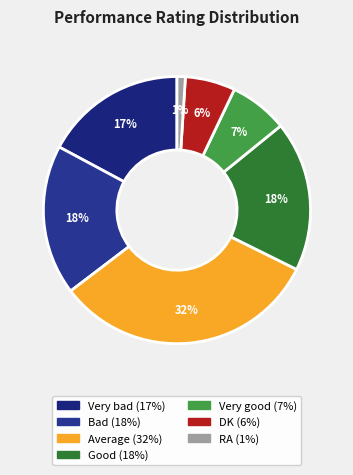

To the nearest percent, what is the difference between the largest and smallest slice percentages?

31%